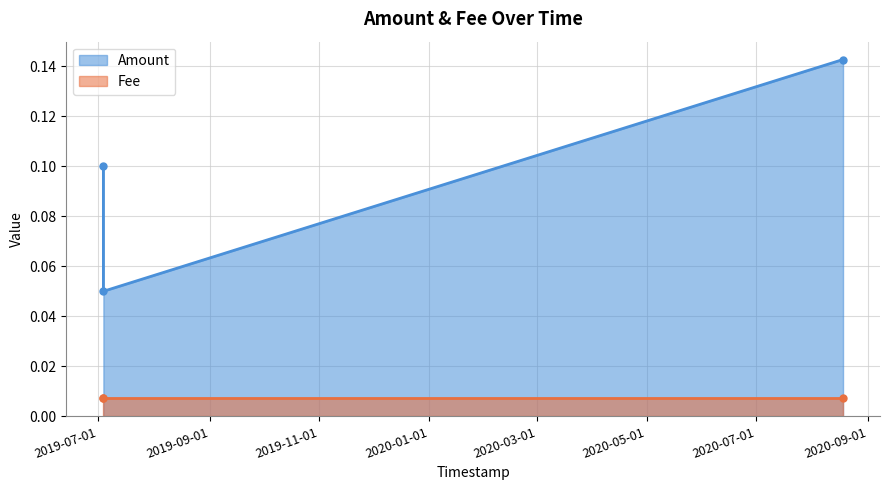

What is the sum of the values at 2020-08-18 04:36:12 and 2019-07-03 22:14:33?

0.2